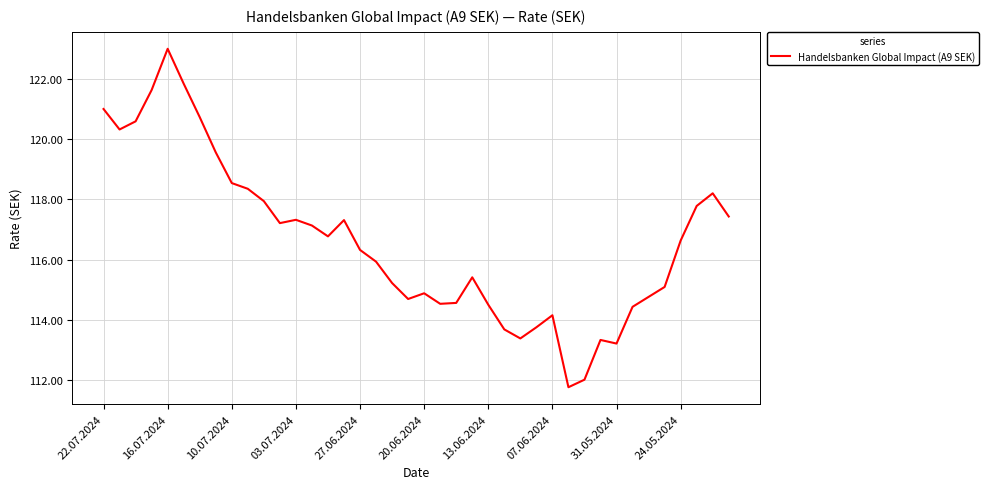

What is the greatest value displayed?

123.0